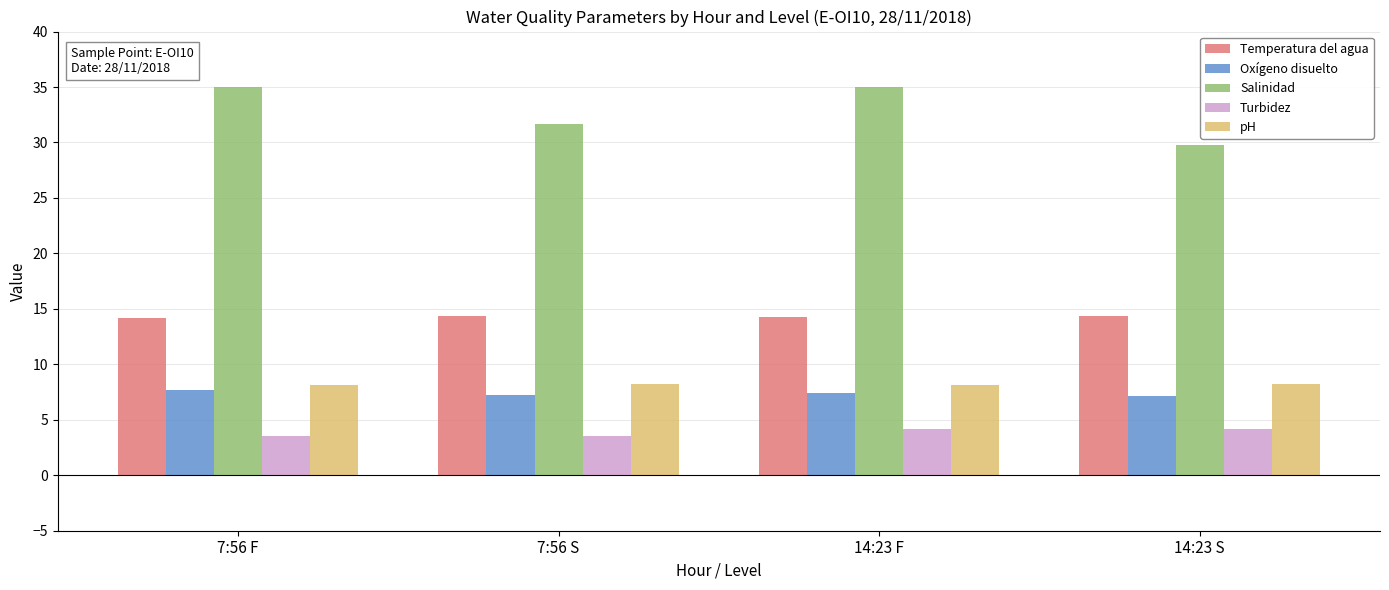

What is the smallest value displayed?

3.6